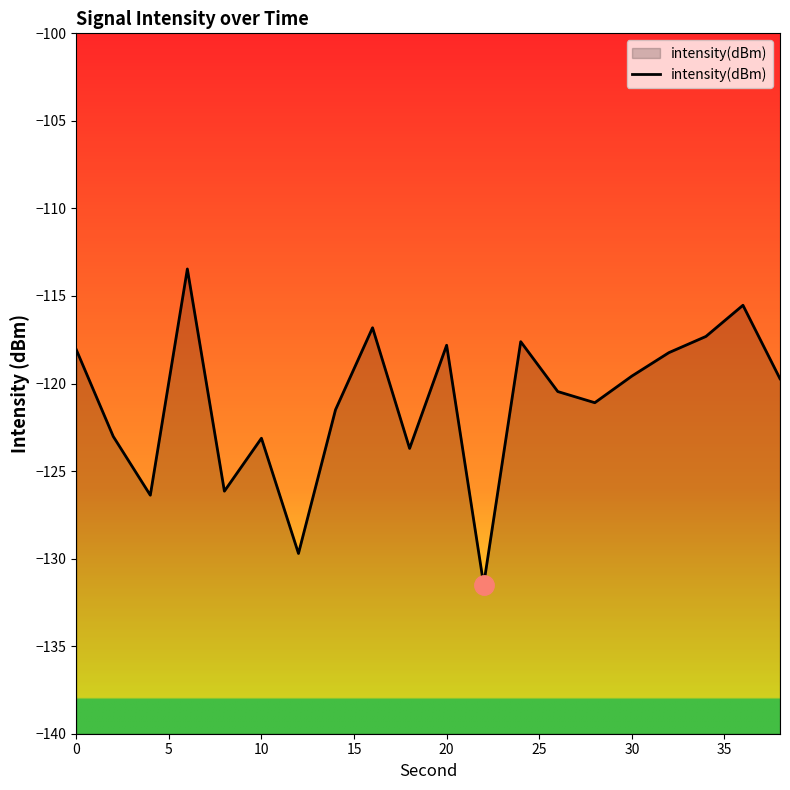

Does the chart have visible grid lines?

No